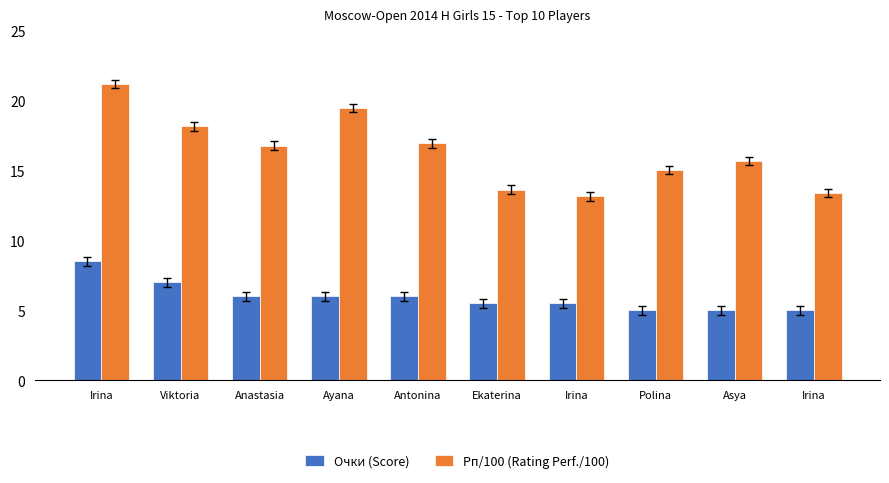

What is the smallest value displayed?

5.0